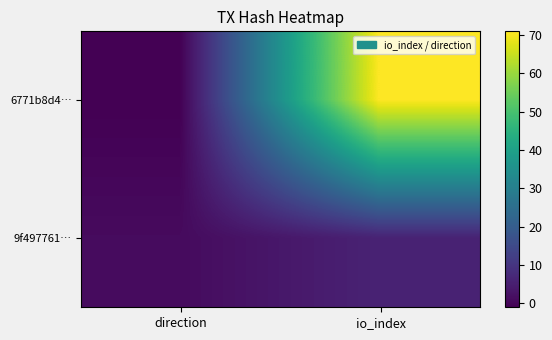

At which category is the sum across all series the highest?

io_index